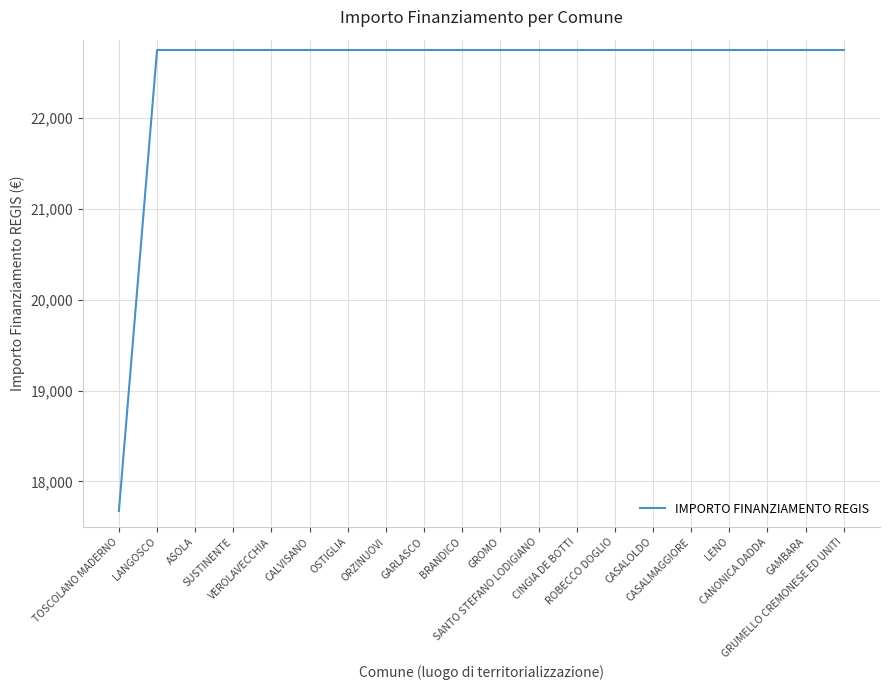

What is the minimum value shown in the chart?

17674.8